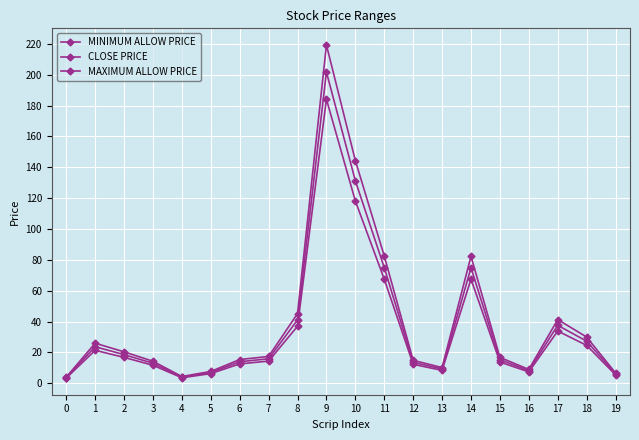

Does the chart have visible grid lines?

Yes